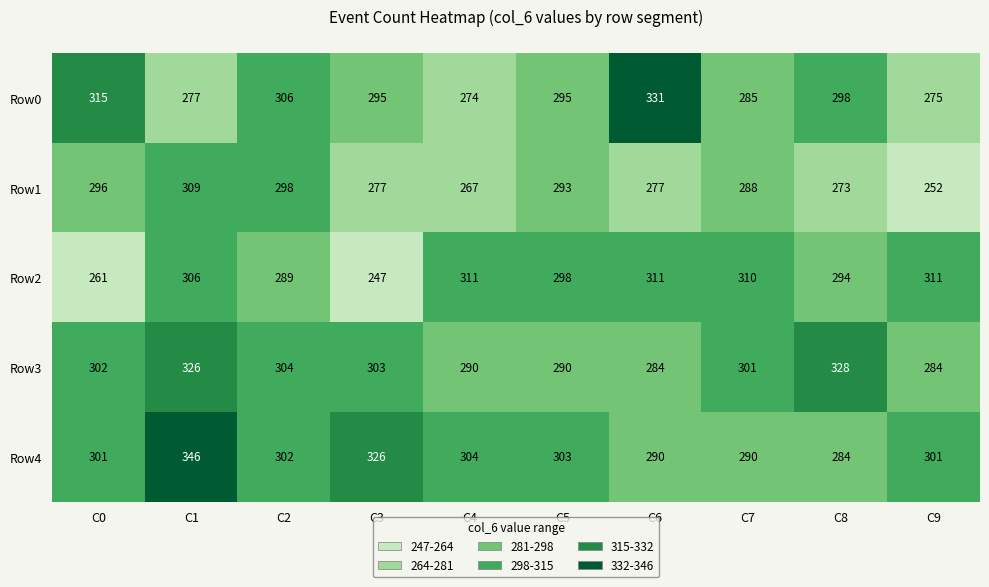

What is the difference between the highest and lowest values at C1?

69